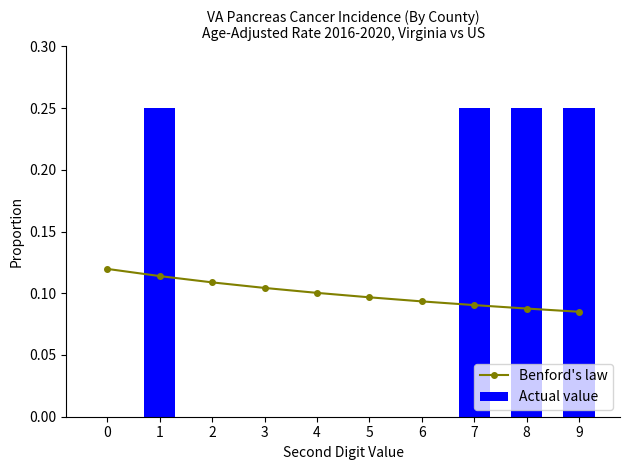

At how many categories does at least one series exceed 0?

10